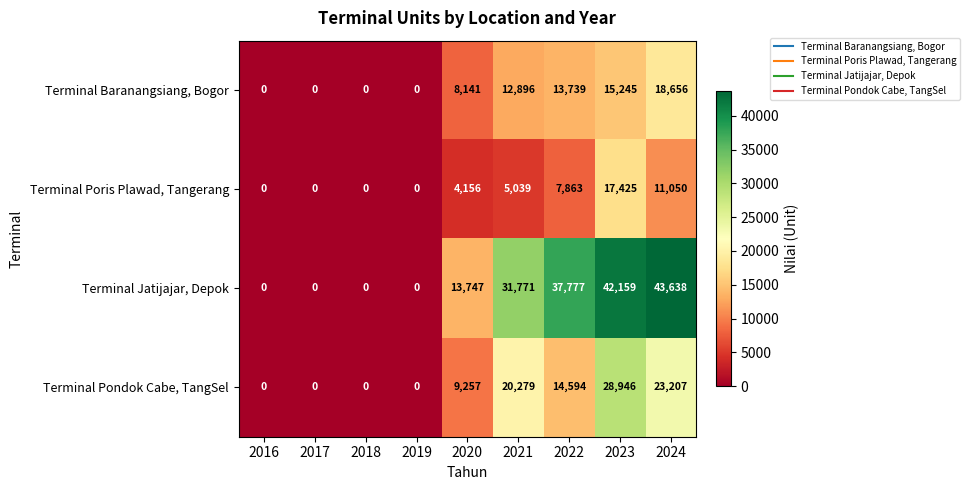

How many distinct data groups are displayed?

4